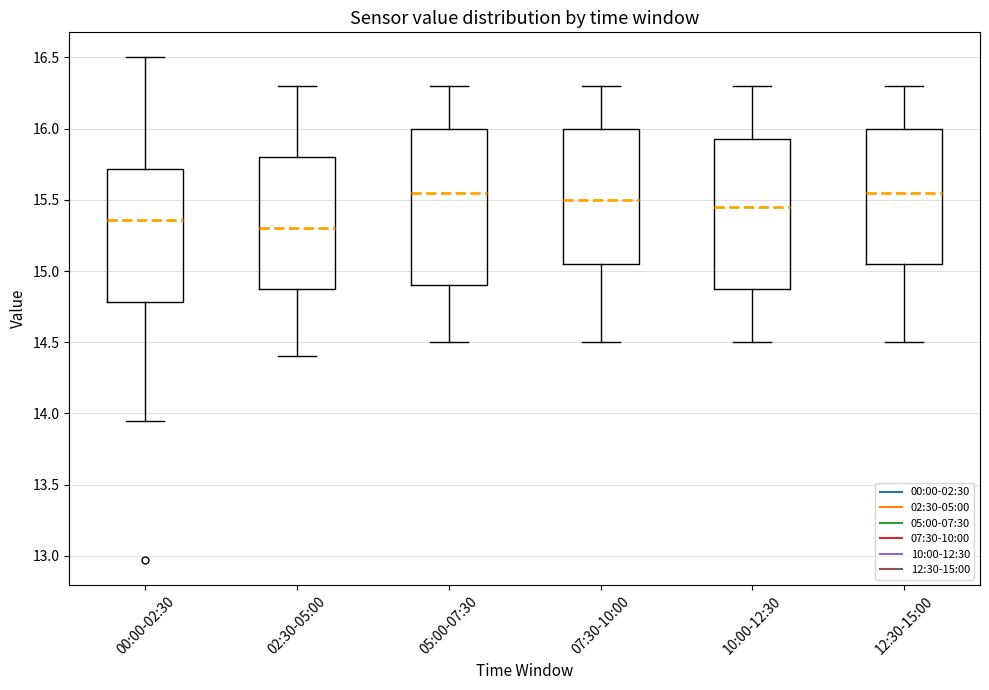

Which box's median line is the lowest?

02:30-05:00